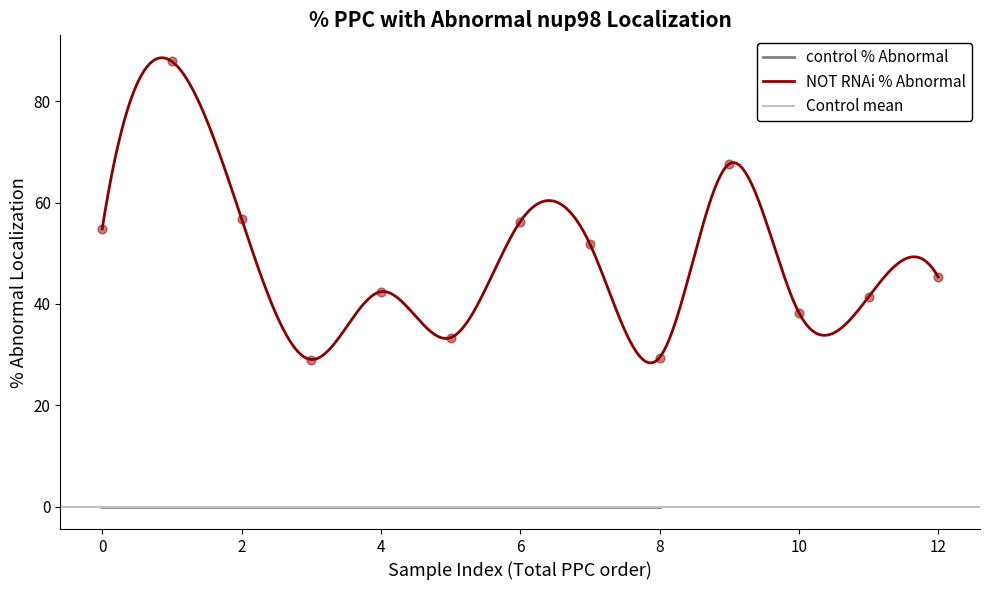

Between 12 and 12, which is larger?

12